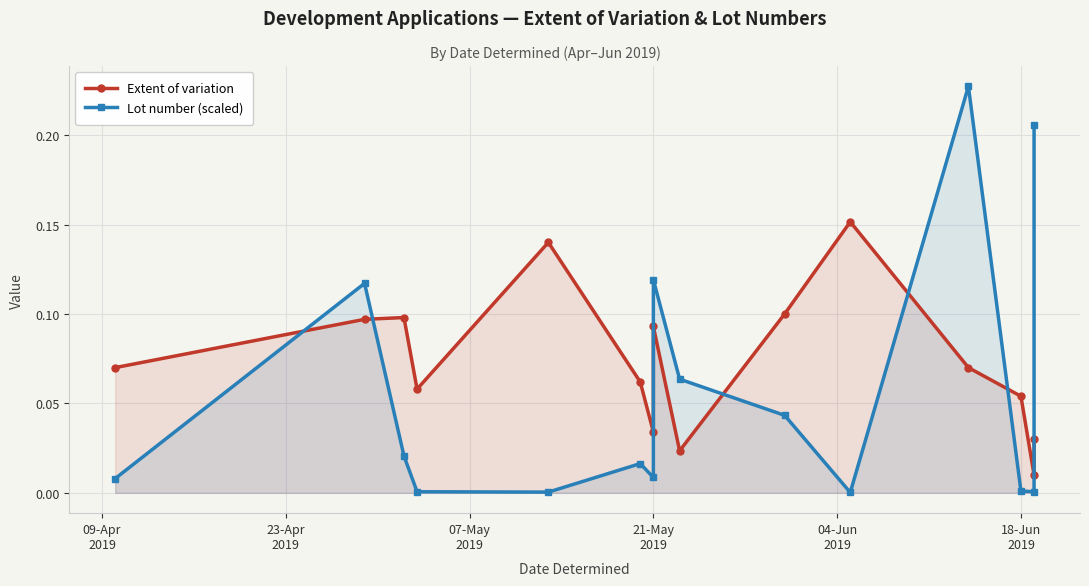

True or false: Extent of variation and Lot number (scaled) cross at least once.

True